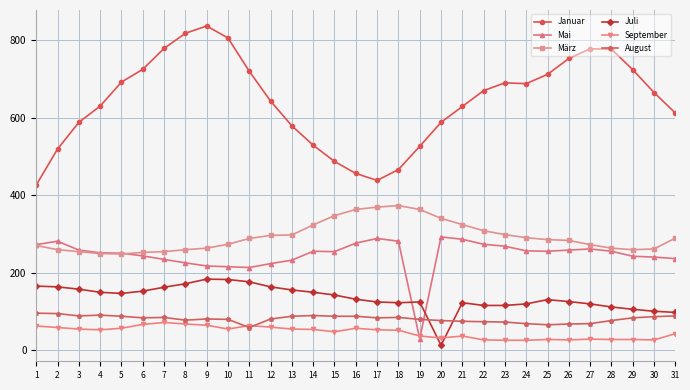

What is the difference between the maximum and minimum values in the Mai series?

263